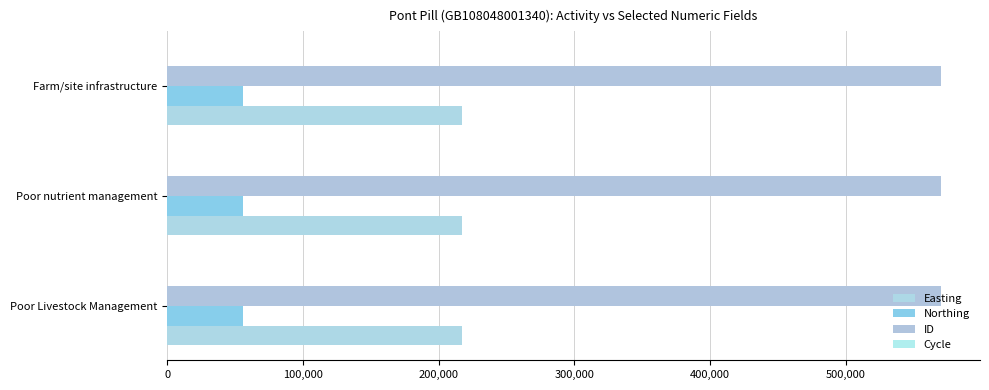

How many data points does each series have?

3